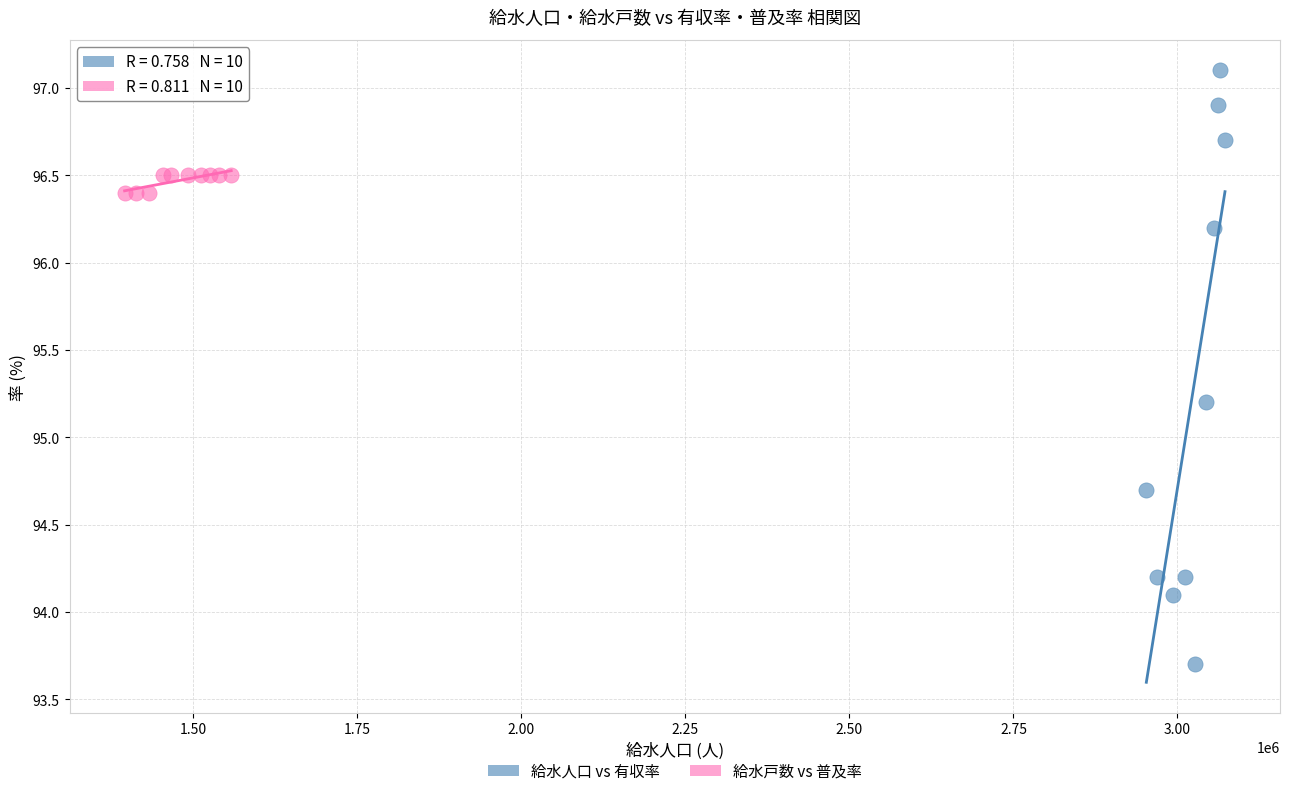

Which series has the widest spread of Y values?

給水人口 vs 有収率